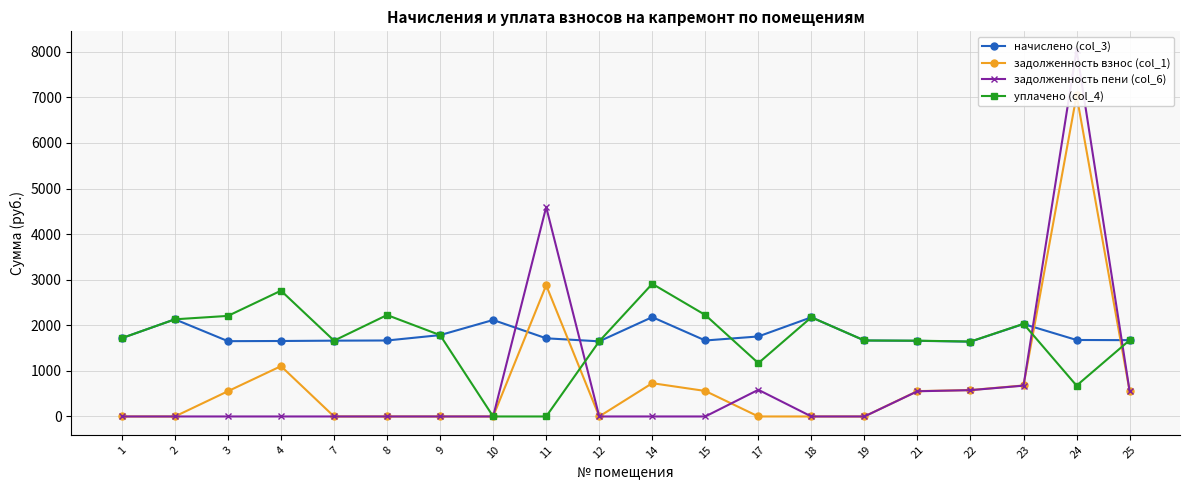

Reading left to right, extract all data points from this chart.

начислено (col_3): 1718.1	2131.1	1651.8	1655.5	1662.8	1666.5	1784.5	2116.3	1714.5	1648.1	2179.0	1666.5	1755.0	2175.3	1666.5	1659.2	1640.7	2027.8	1677.6	1673.9
задолженность взнос (col_1): 0.0	0.0	554.3	1103.6	0.0	0.0	0.0	0.0	2878.3	0.0	730.0	559.2	0.0	0.0	0.0	556.4	579.4	680.3	7044.1	557.3
задолженность пени (col_6): 0.0	0.0	0.0	0.0	0.0	0.0	0.0	0.0	4592.8	0.0	0.0	0.0	585.0	0.0	0.0	553.0	577.0	676.0	8045.0	558.0
уплачено (col_4): 1718.1	2131.1	2206.1	2759.1	1662.8	2224.8	1784.5	0.0	0.0	1648.1	2909.1	2225.8	1170.0	2175.3	1666.5	1662.5	1643.1	2032.2	676.7	1673.2